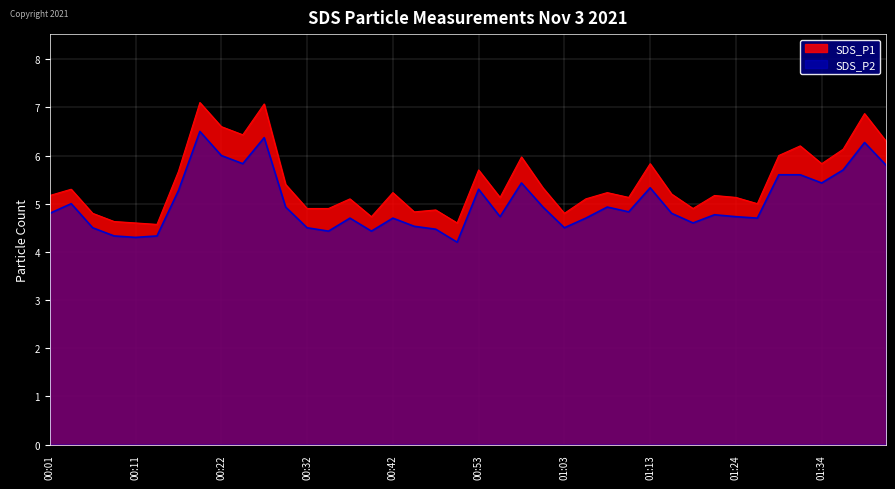

Which series has the largest range (max minus min)?

SDS_P1